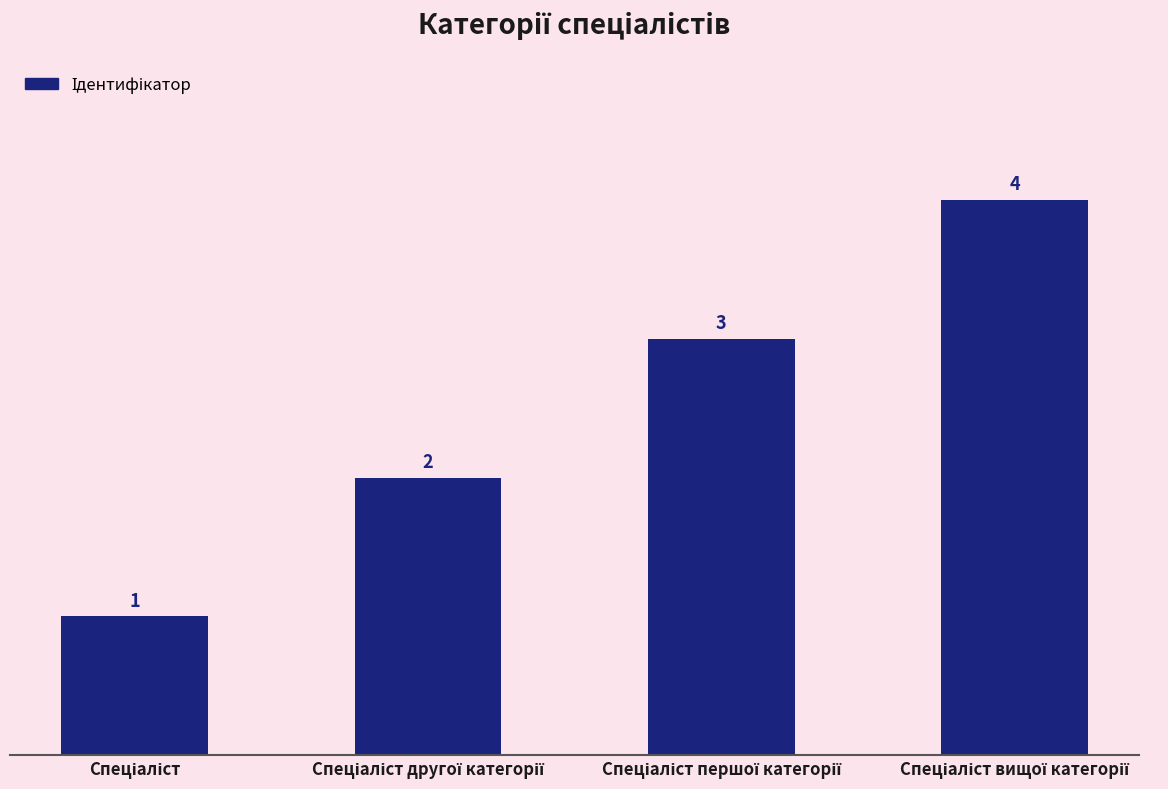

Count the number of categories in the chart.

4